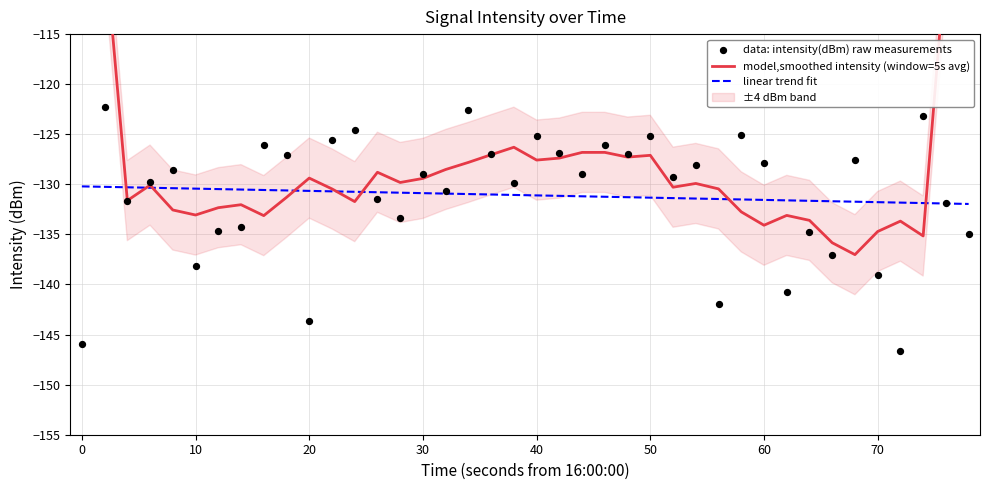

Which series has the largest Y range (max minus min)?

model,smoothed intensity (window=5s avg)